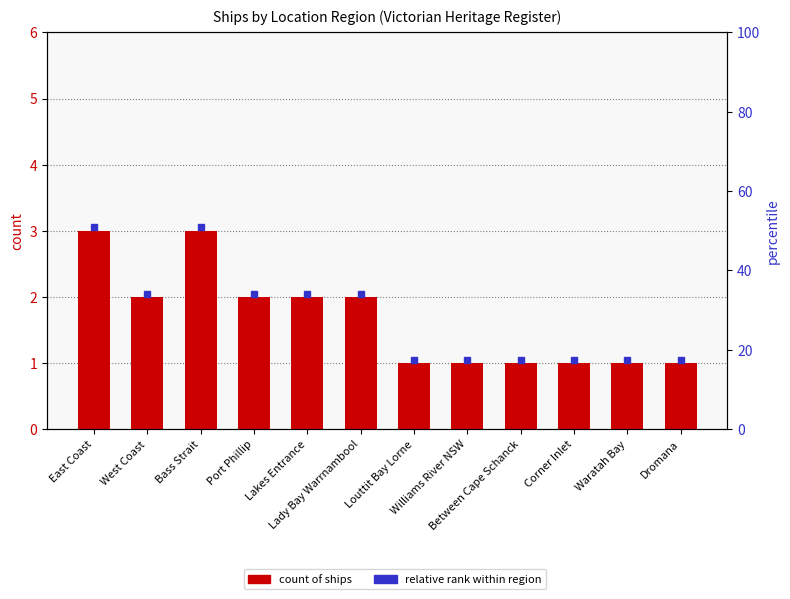

List the labels in order of value, largest first.

East Coast, Bass Strait, West Coast, Port Phillip, Lakes Entrance, Lady Bay Warrnambool, Louttit Bay Lorne, Williams River NSW, Between Cape Schanck, Corner Inlet, Waratah Bay, Dromana